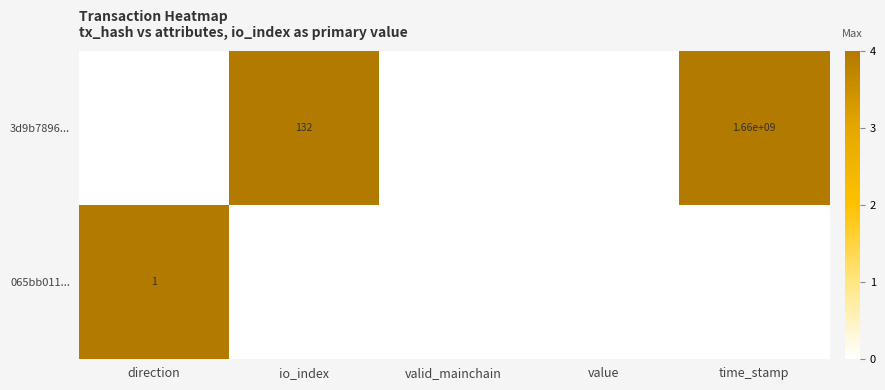

Is the value of 065bb011... at io_index greater than the value of 3d9b7896... at value?

Yes